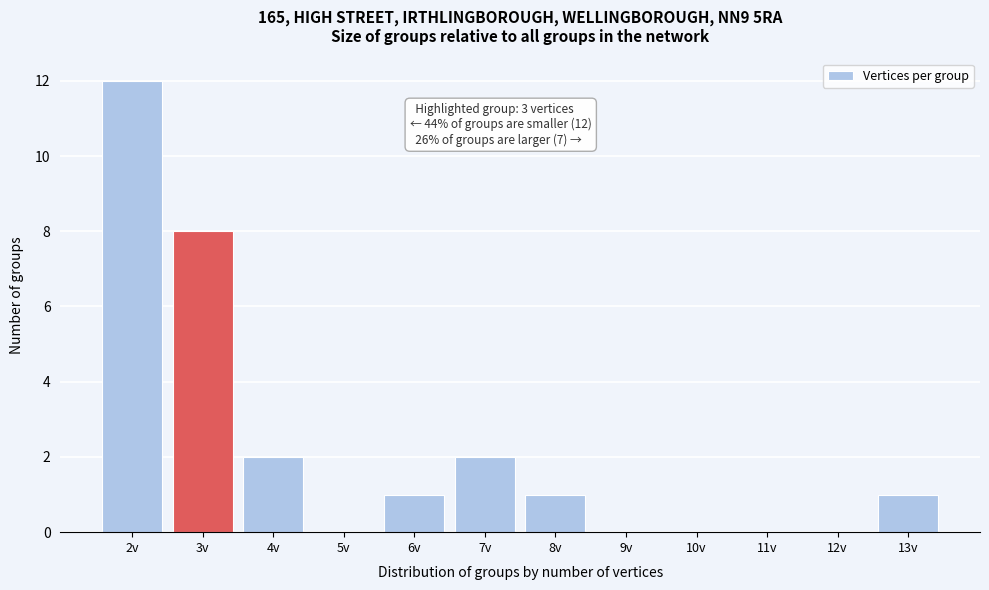

Reading left to right, list all the values displayed in this chart.

2v=12	3v=8	4v=2	5v=0	6v=1	7v=2	8v=1	9v=0	10v=0	11v=0	12v=0	13v=1